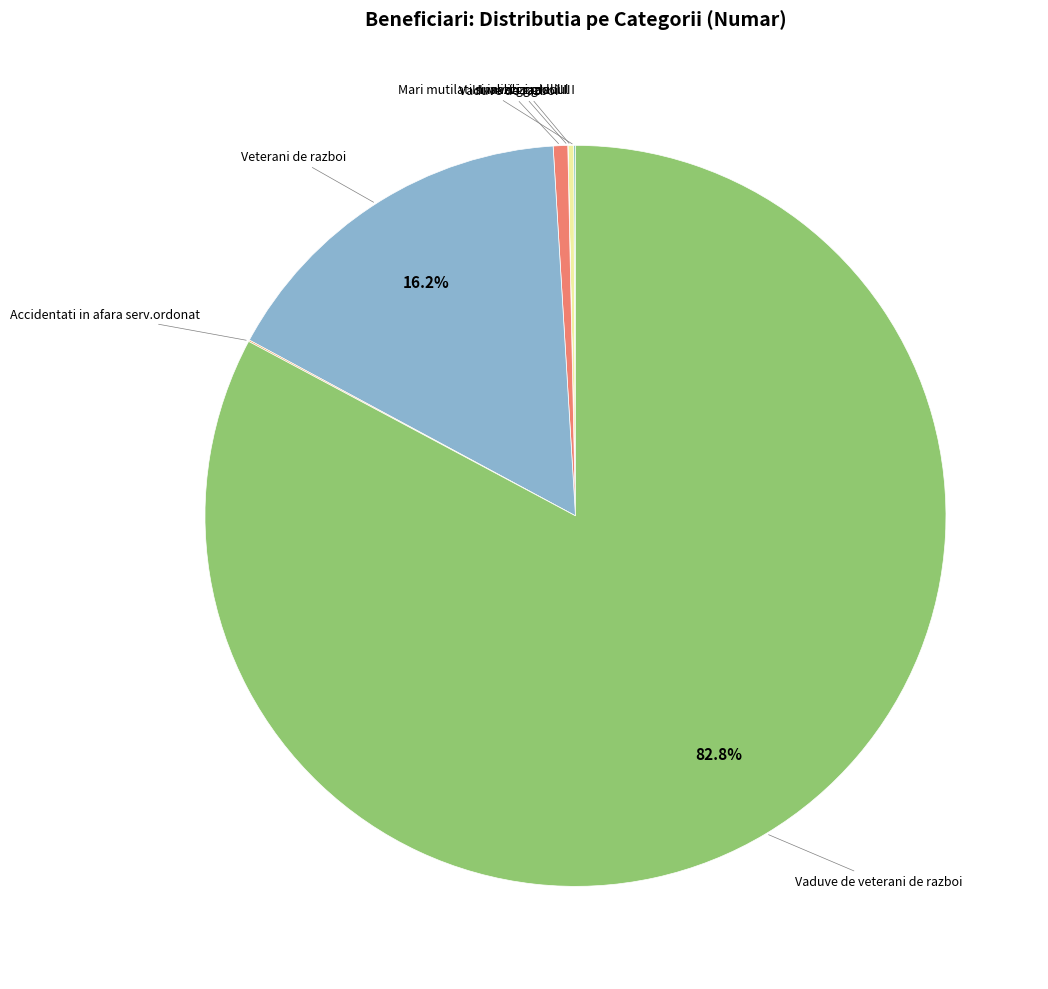

How many slices are in this pie chart?

7